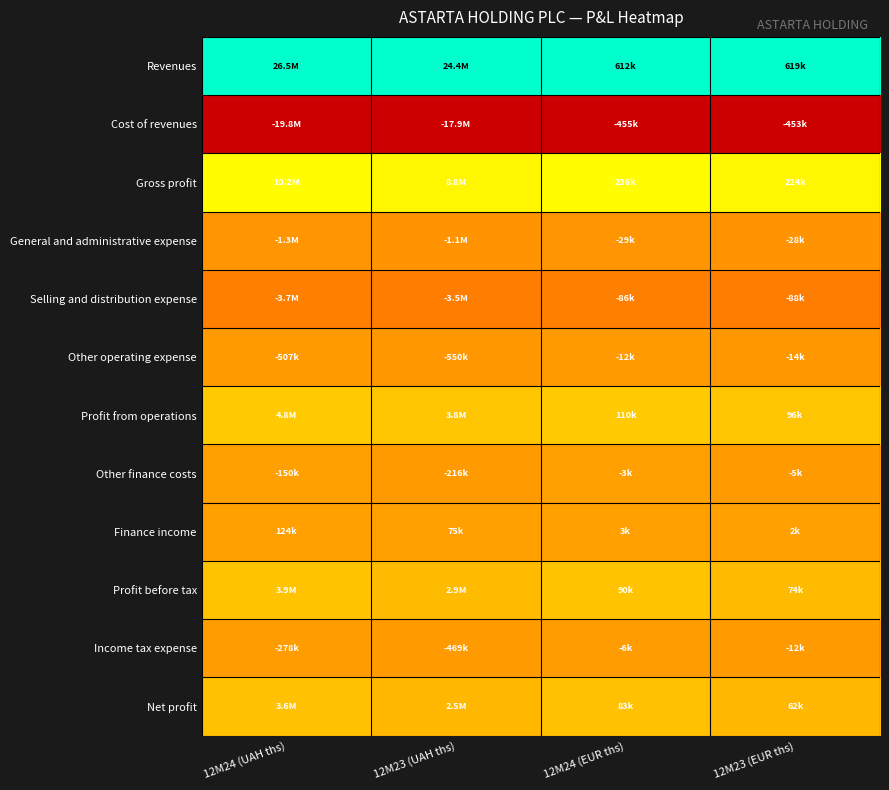

What is the spread (max minus min) of values at 12M23 (UAH ths)?

1.0